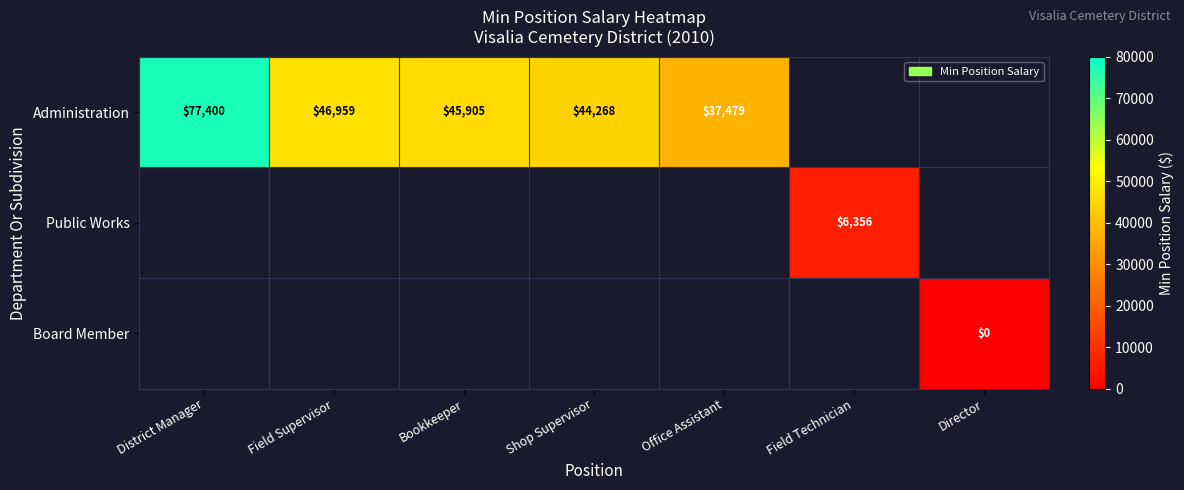

The value of Administration at Field Supervisor is 46959. True or false?

True